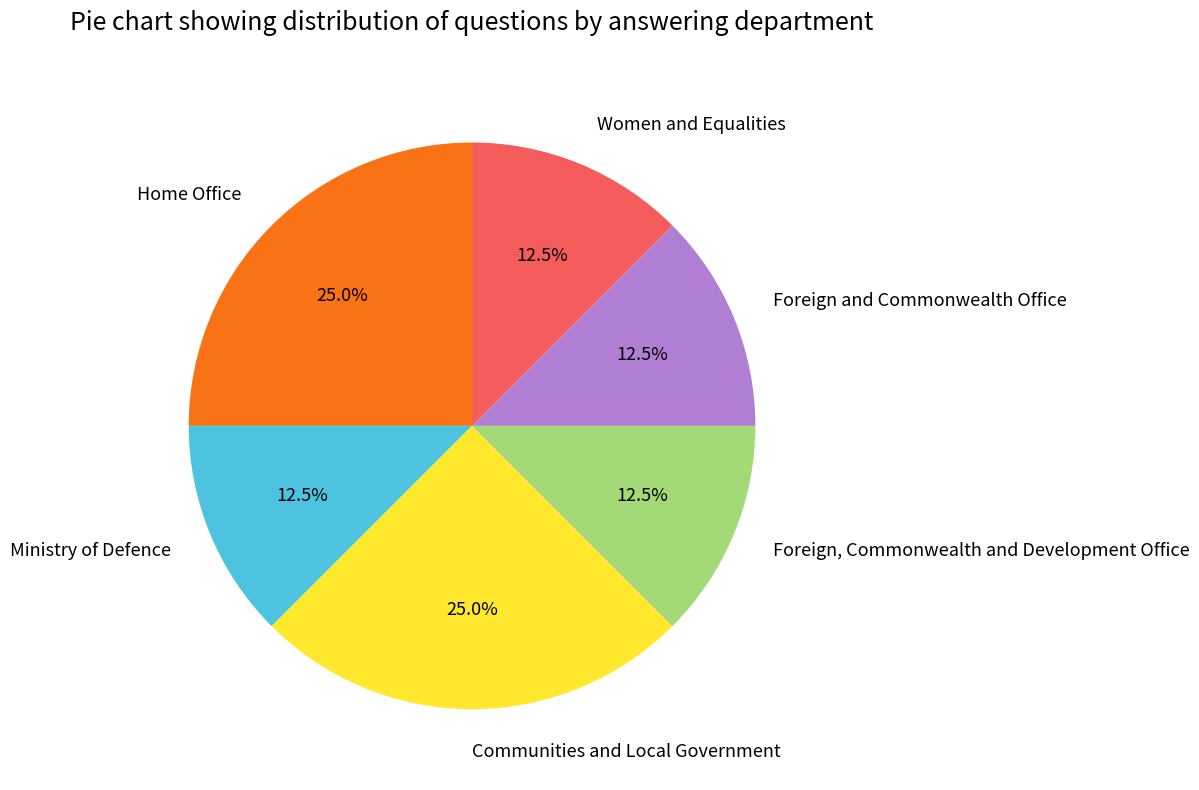

Count the number of slices in the pie.

6